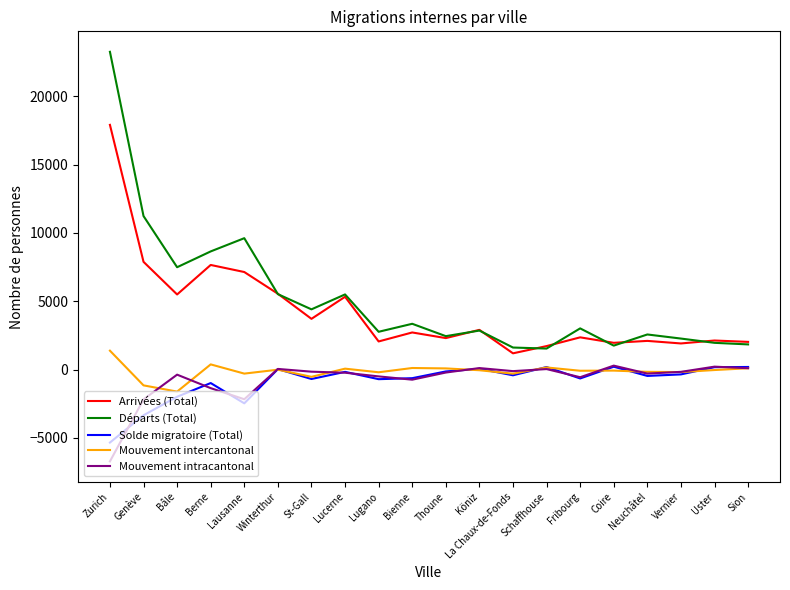

True or false: Arrivées (Total) and Solde migratoire (Total) cross at least once.

False